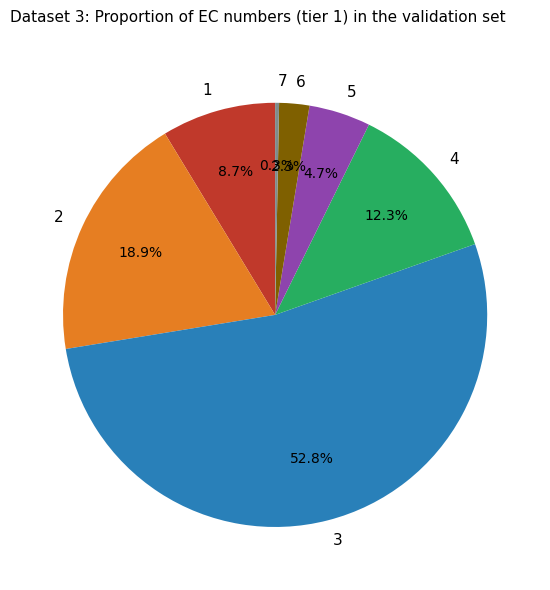

Which slice represents more than half of the pie?

3